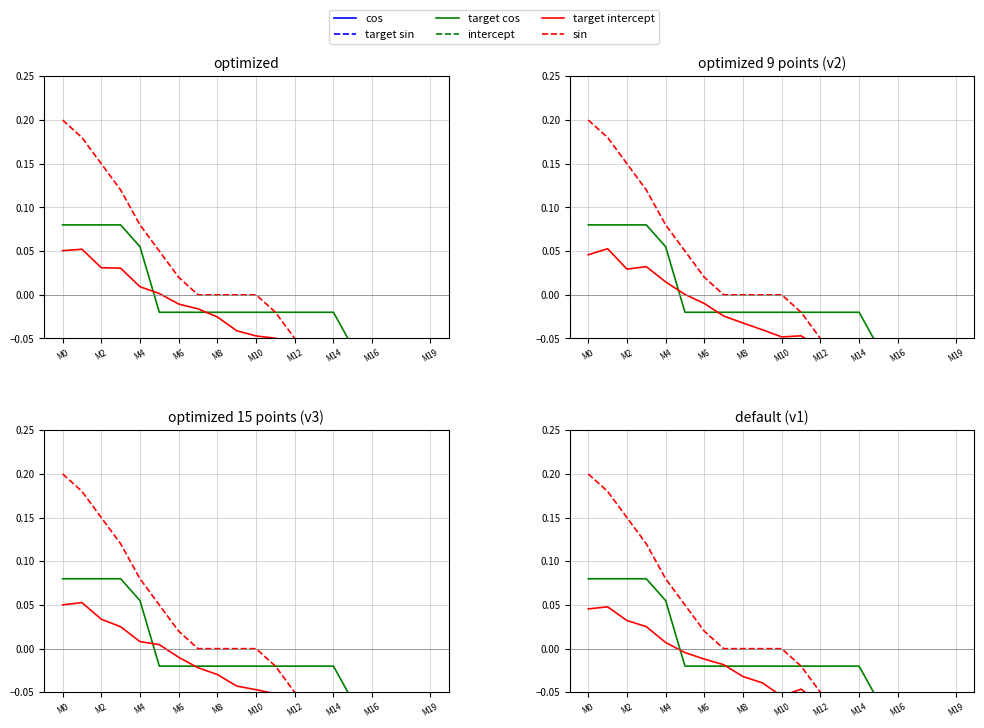

What position from the left is M0?

1